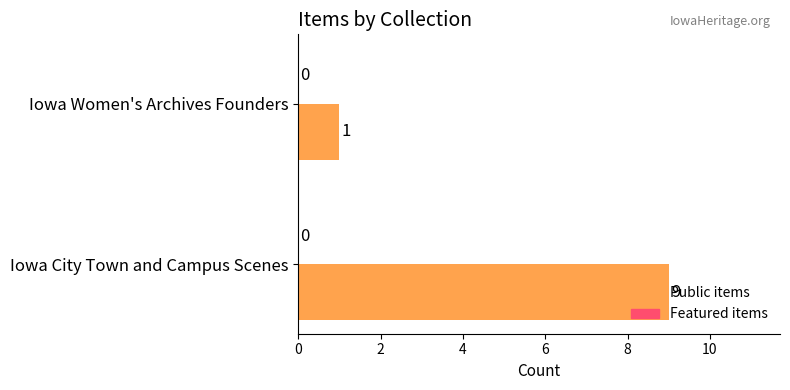

Is it true that the value at Iowa City Town and Campus Scenes is 13?

False